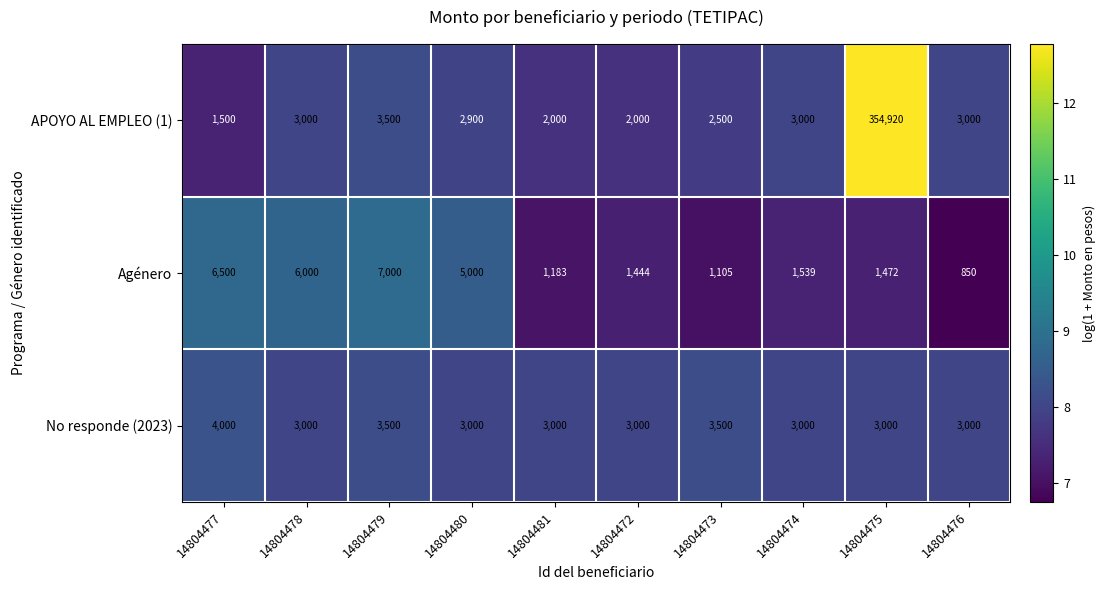

Which label corresponds to the largest value in the chart?

14804475